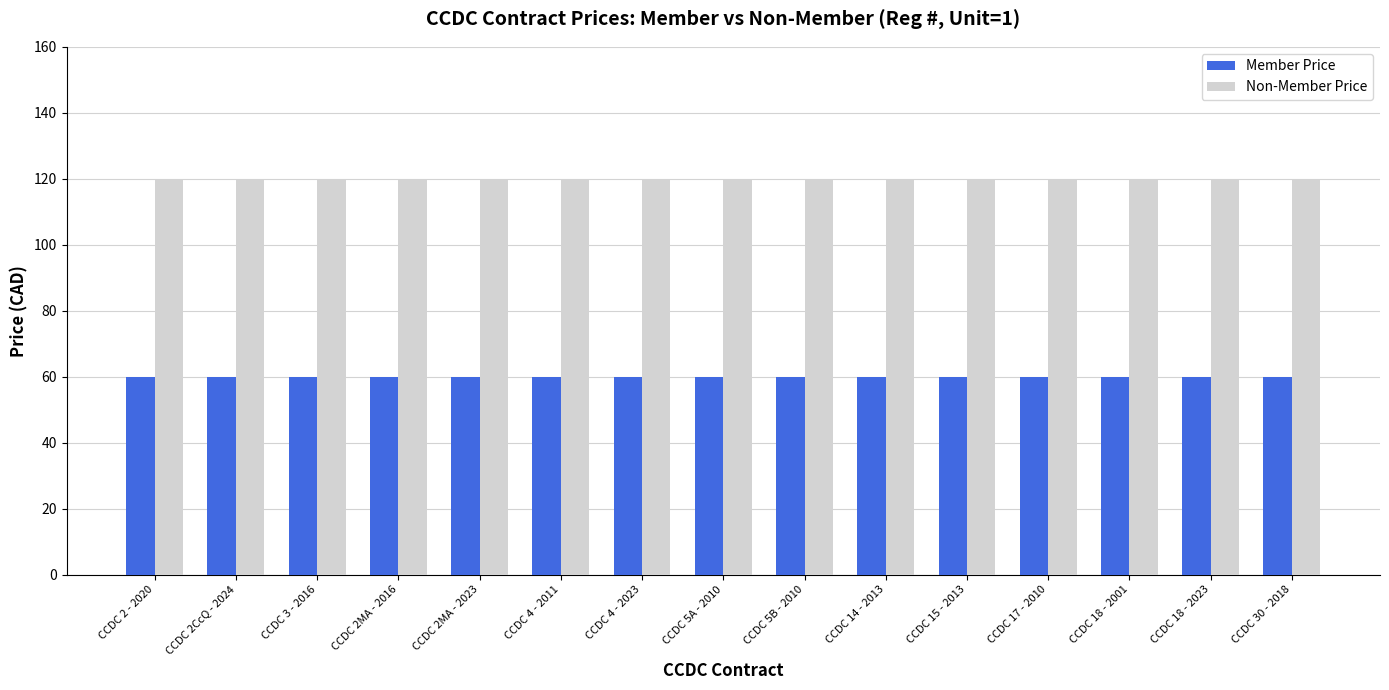

What is the lowest value of the Member Price series?

59.8